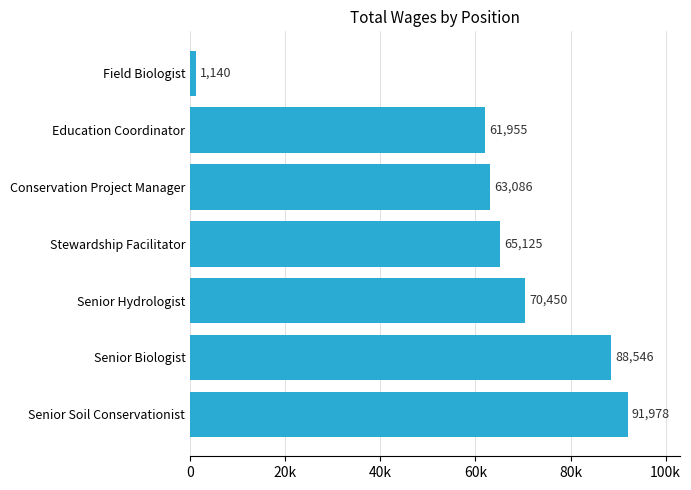

Does the chart contain stacked bars?

No